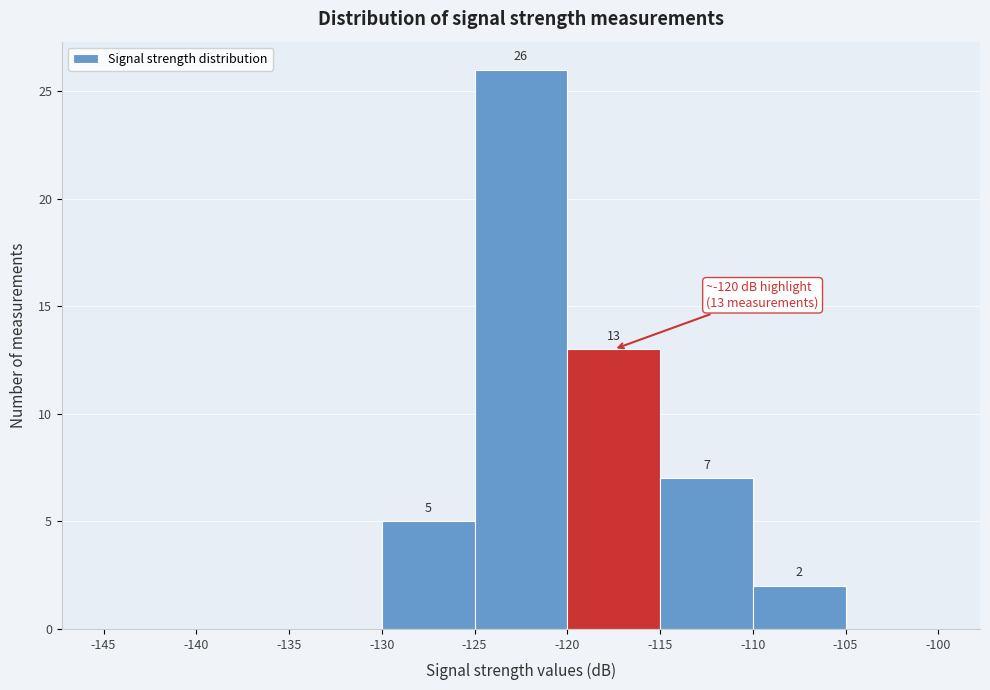

Over which range of the x-axis is the bar tallest?

-125 to -120